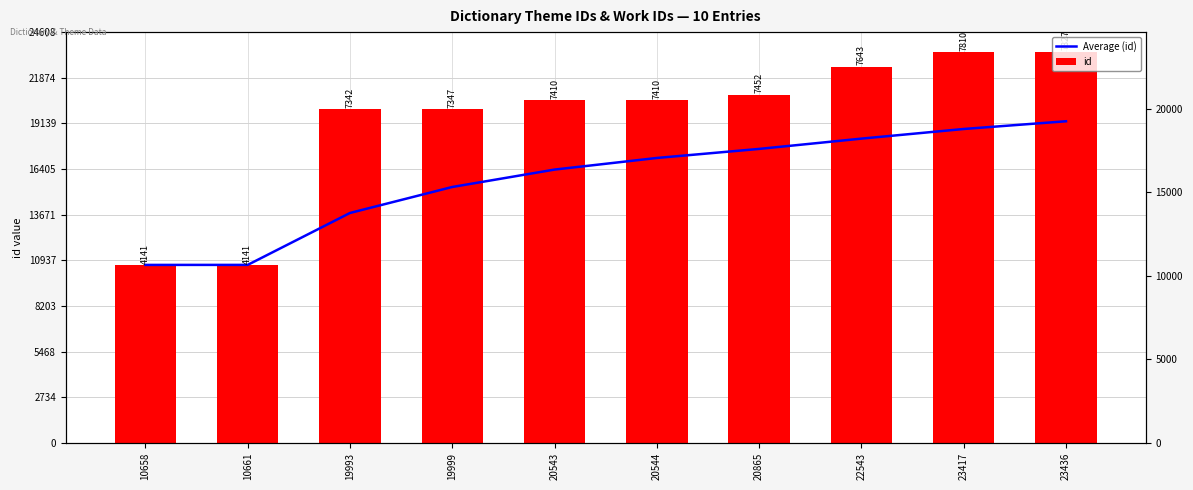

Between 20543 and 20544, which series saw the biggest shift?

Average (id)